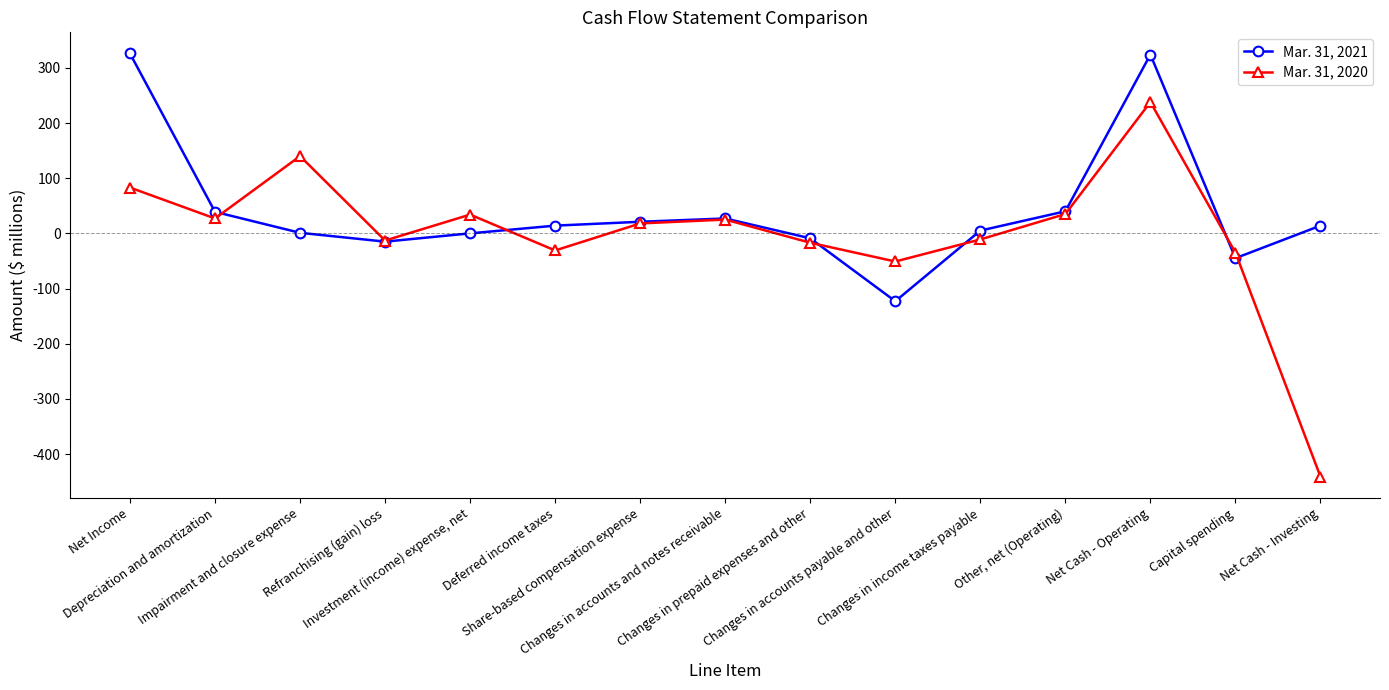

Rank the series by their average value, from lowest to highest.

Mar. 31, 2020, Mar. 31, 2021